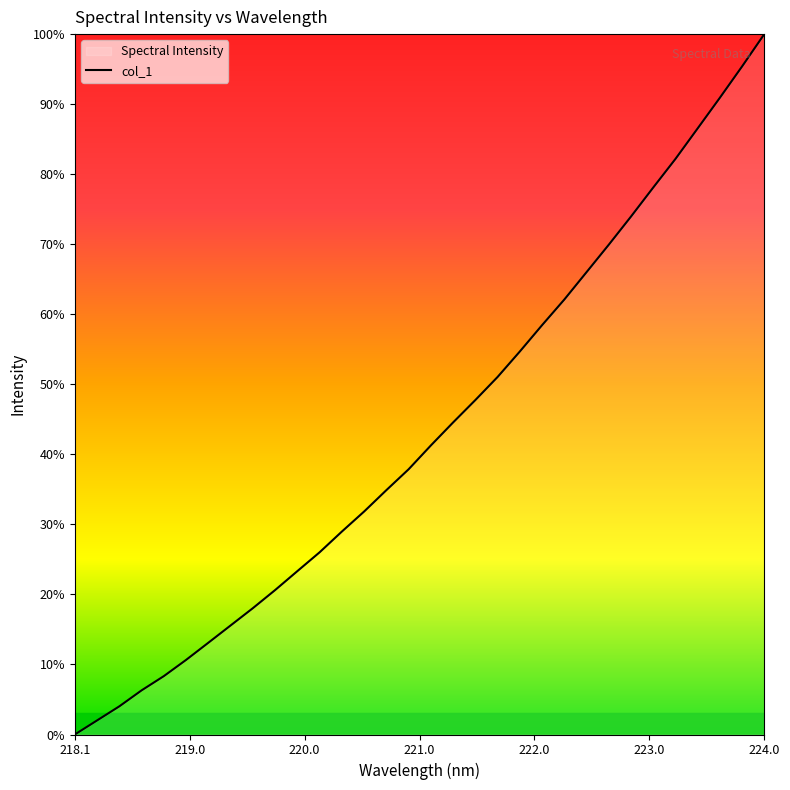

What is the label of the 1st point from the left?

218.1